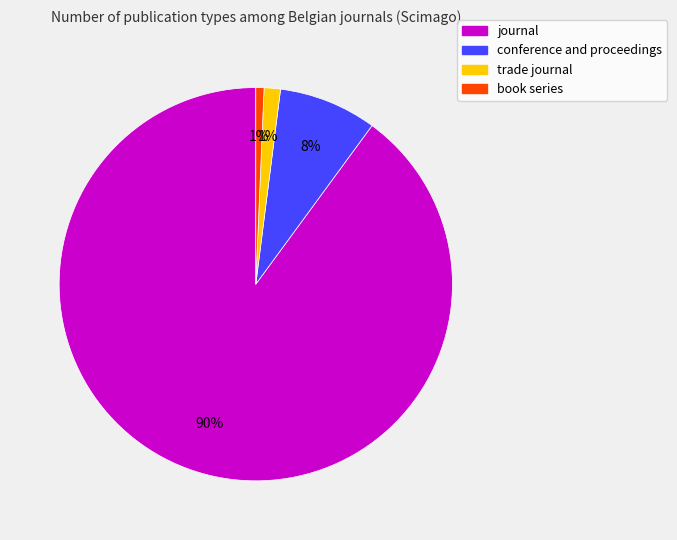

What is the largest slice in the pie chart?

journal